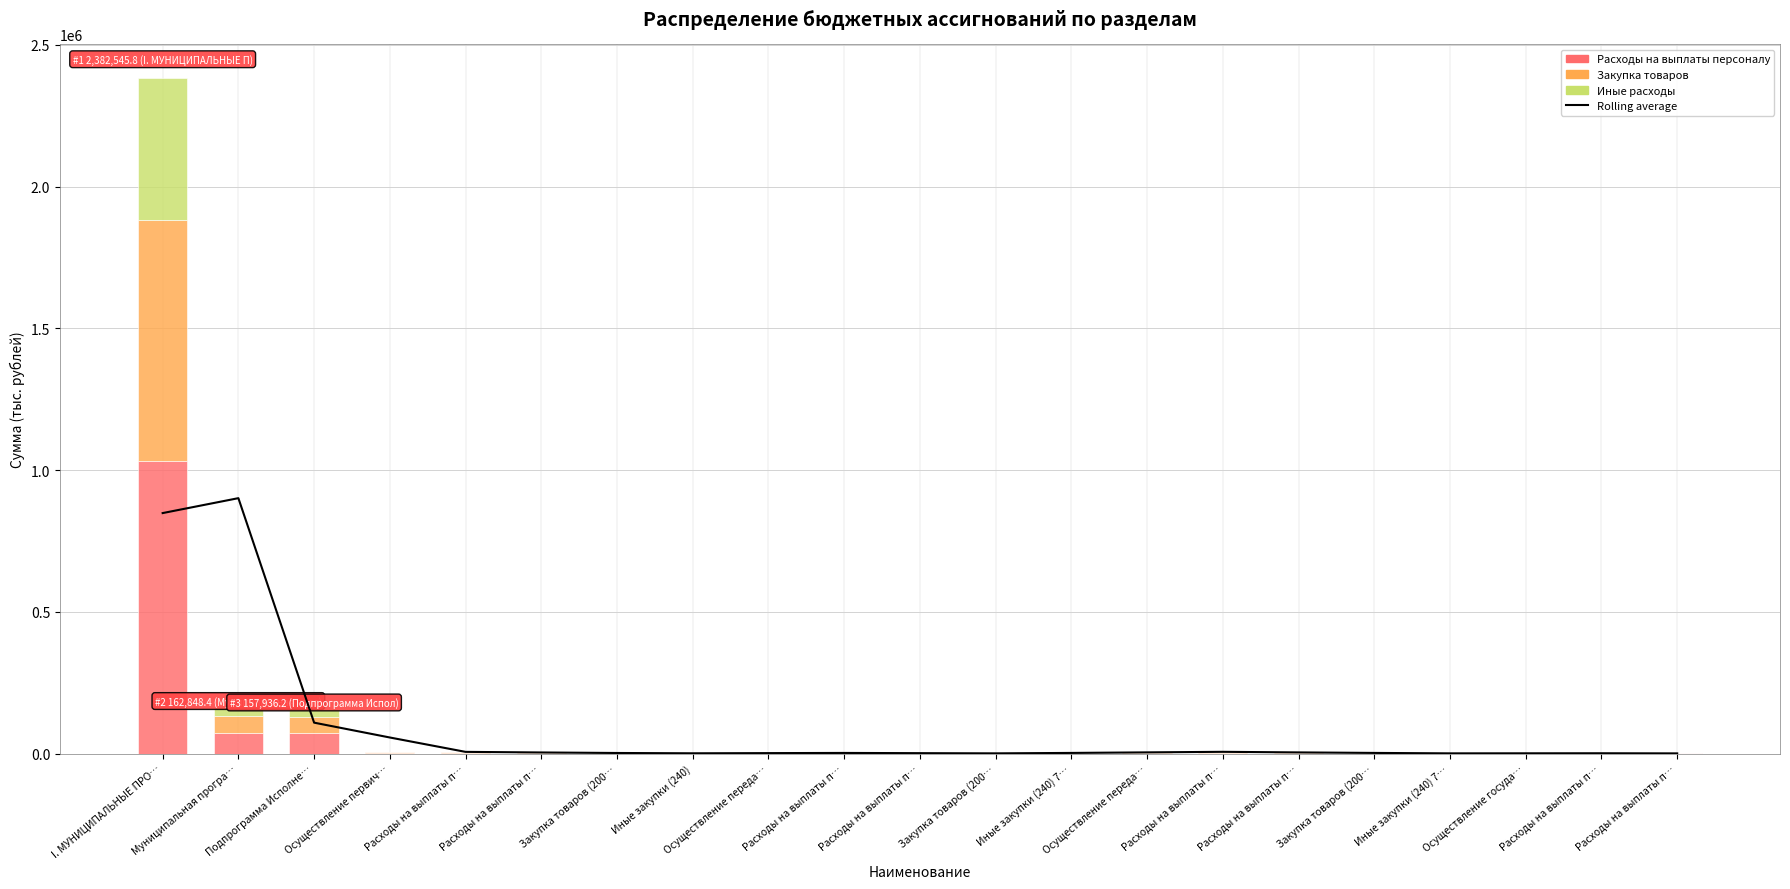

Reading left to right, extract all data points from this chart.

Rolling average: 848464.7	901110.1	109150.7	56805.2	6097.1	3993.1	2174.3	1078.9	1709.7	2340.6	1554.6	861.3	2377.5	4328.6	6279.7	4205.9	2390.5	846.0	1025.3	1204.7	742.0
Расходы на выплаты персоналу: 1032545.8	72848.4	71936.2	2967.4	2812.0	2812.0	155.4	155.4	1125.9	1047.9	1047.9	78.0	78.0	3096.4	2821.4	2821.4	275.0	275.0	638.0	513.0	513.0
Закупка товаров: 850000.0	60000.0	58000.0	2500.0	2000.0	2000.0	120.0	120.0	900.0	800.0	800.0	60.0	60.0	2500.0	2200.0	2200.0	200.0	200.0	500.0	400.0	400.0
Иные расходы: 500000.0	30000.0	28000.0	1200.0	1000.0	1000.0	80.0	80.0	500.0	400.0	400.0	30.0	30.0	1200.0	1000.0	1000.0	100.0	100.0	250.0	200.0	200.0